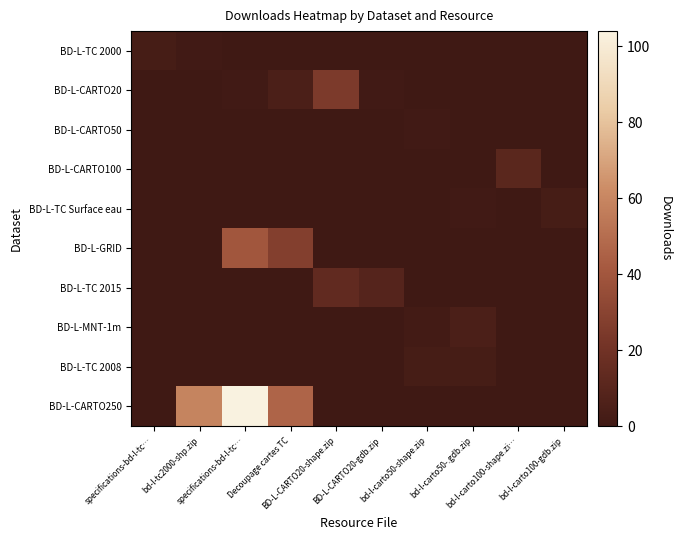

At which category is the sum across all series the highest?

specifications-bd-l-tc…